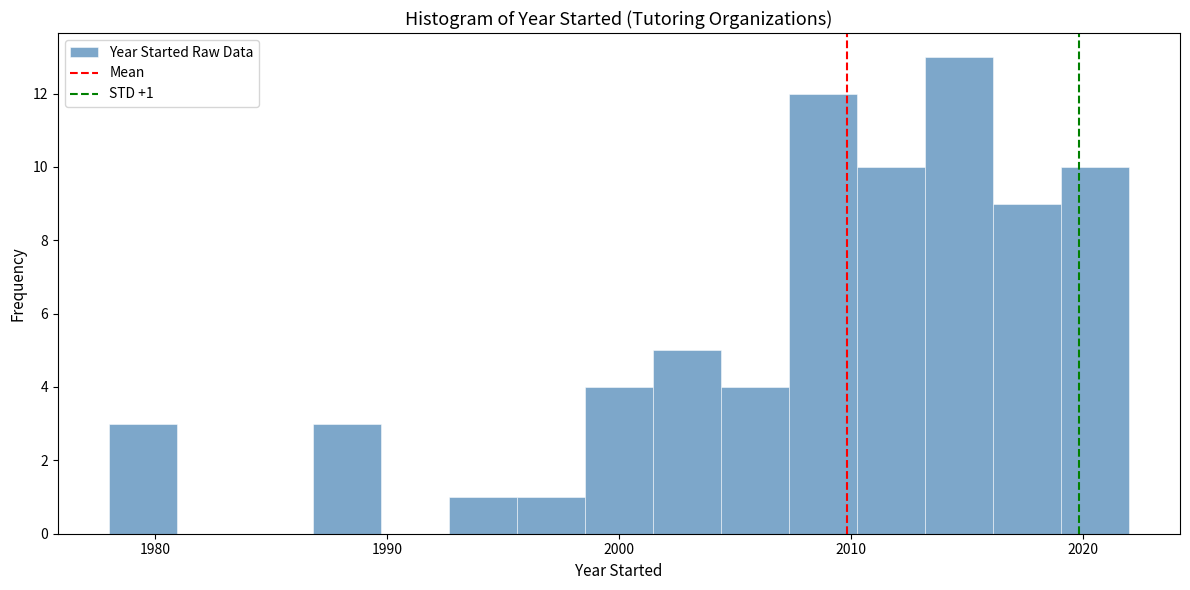

Read against the x-axis, roughly where is the centre of the tallest bar?

2015